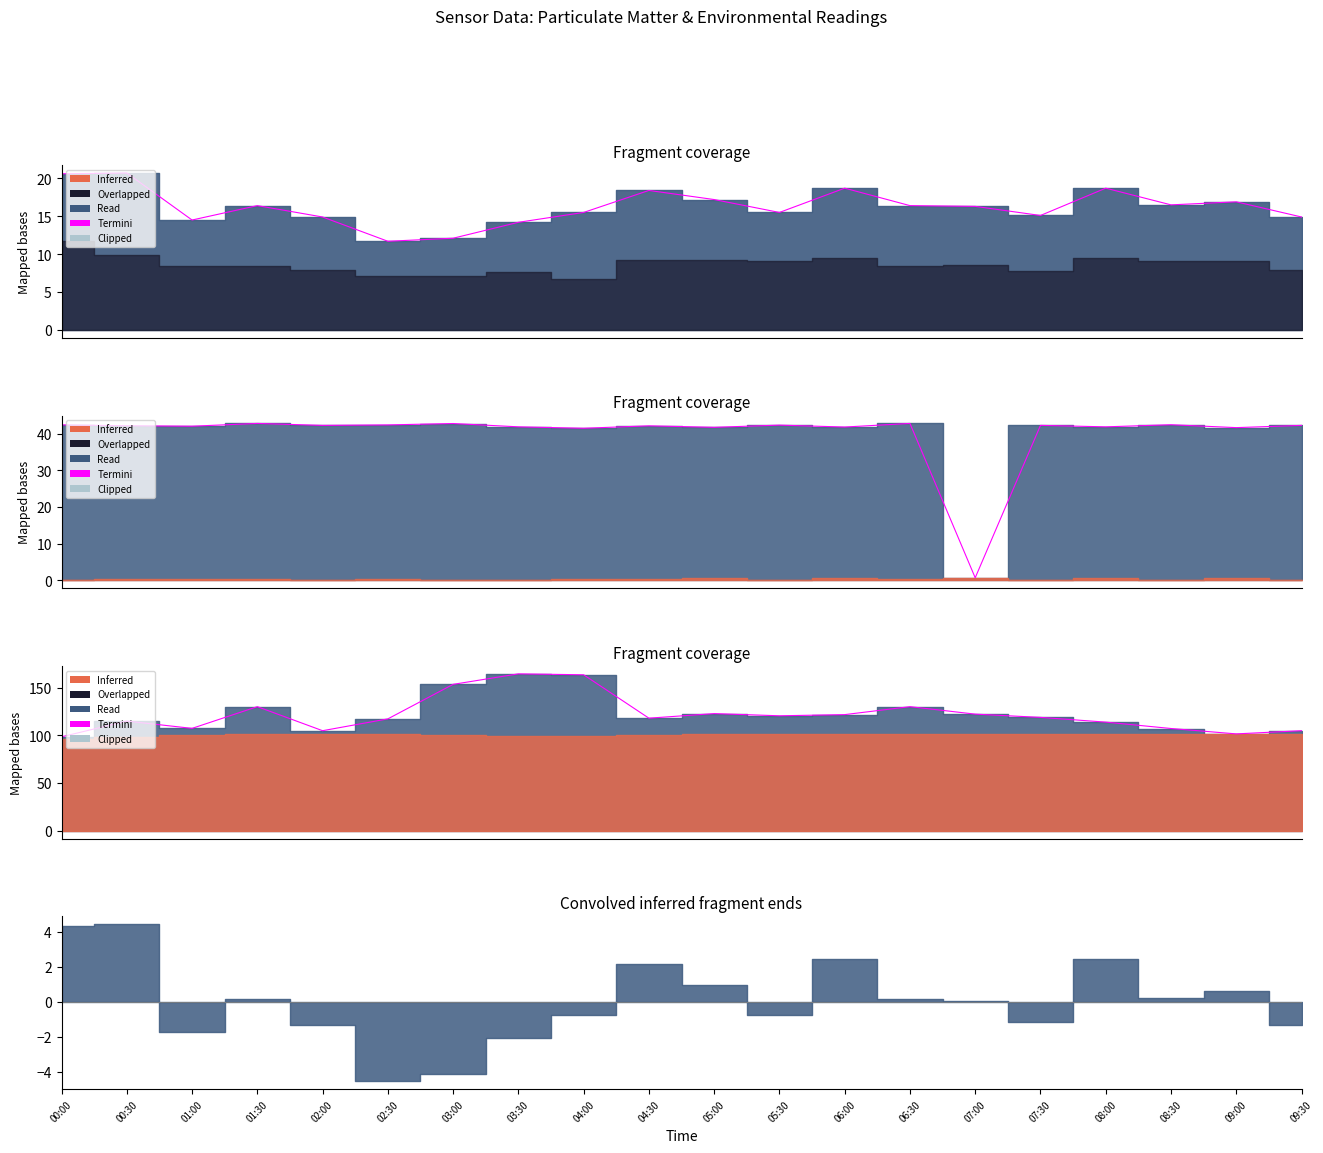

List the labels in order of value, smallest first.

00:00, 09:00, 02:00, 09:30, 08:30, 01:00, 08:00, 00:30, 02:30, 04:30, 07:30, 05:30, 06:00, 07:00, 05:00, 01:30, 06:30, 03:00, 04:00, 03:30